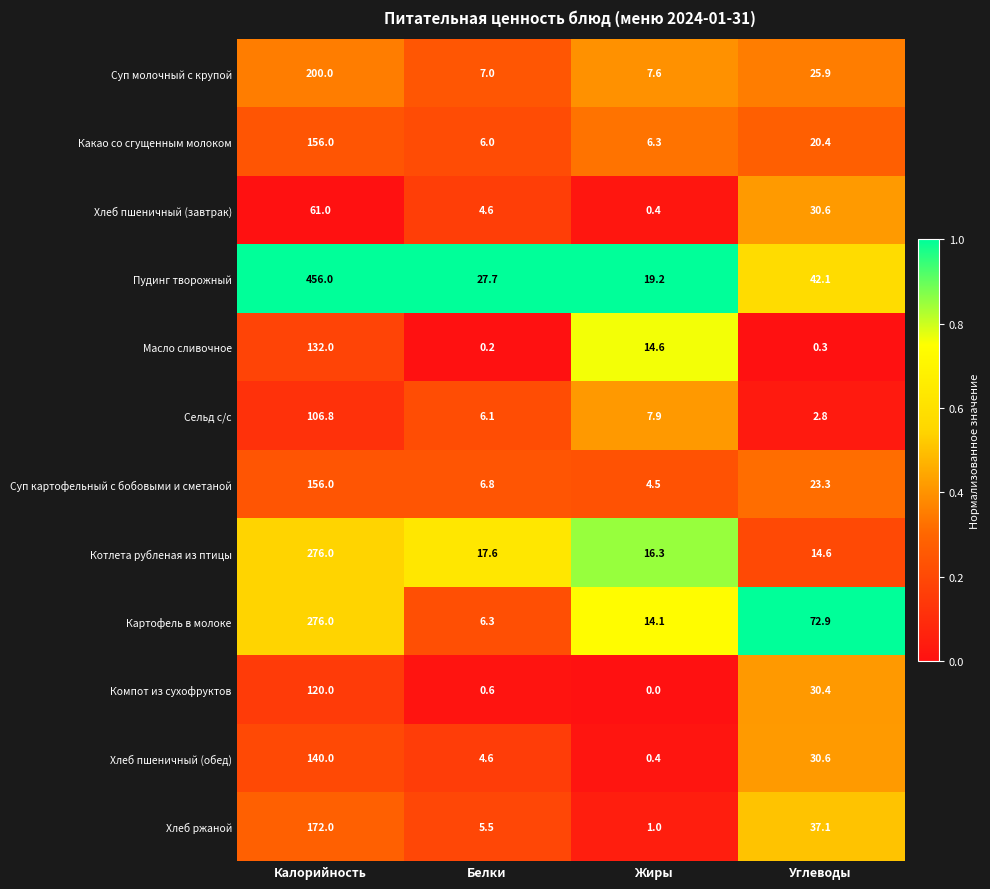

At which category does the chart reach its minimum across all series?

Жиры